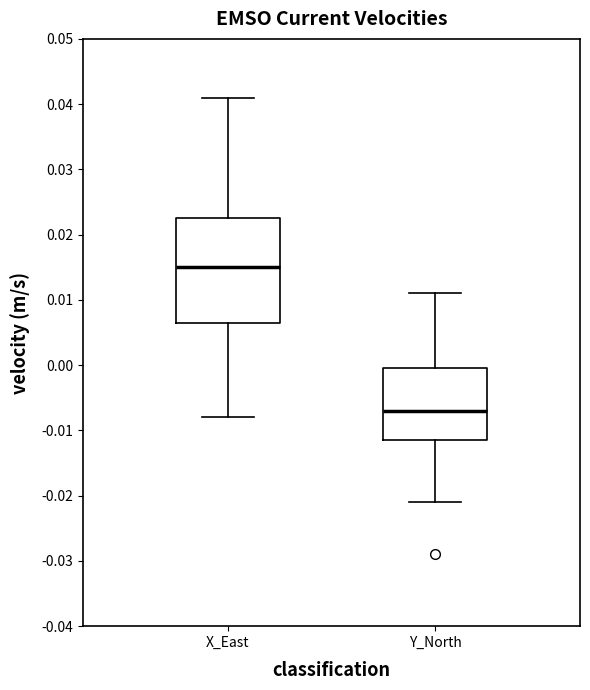

Reading left to right, transcribe this box plot: for each box, give where its median line is, the range the box spans, and where its two whiskers end, as read against the y-axis. The values are not printed on the chart, so give them approximately, as read against the axis.

X_East: median 0.015, box 0.007 to 0.023, whiskers -0.008 to 0.041
Y_North: median -0.007, box -0.011 to 0.000, whiskers -0.021 to 0.011